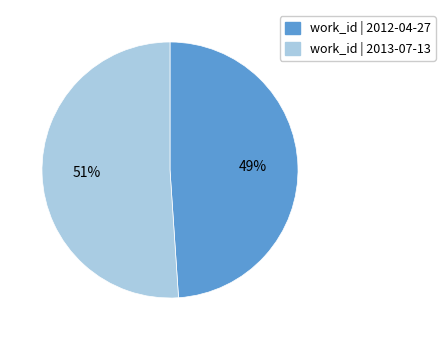

To the nearest percent, what is the average slice percentage?

50%